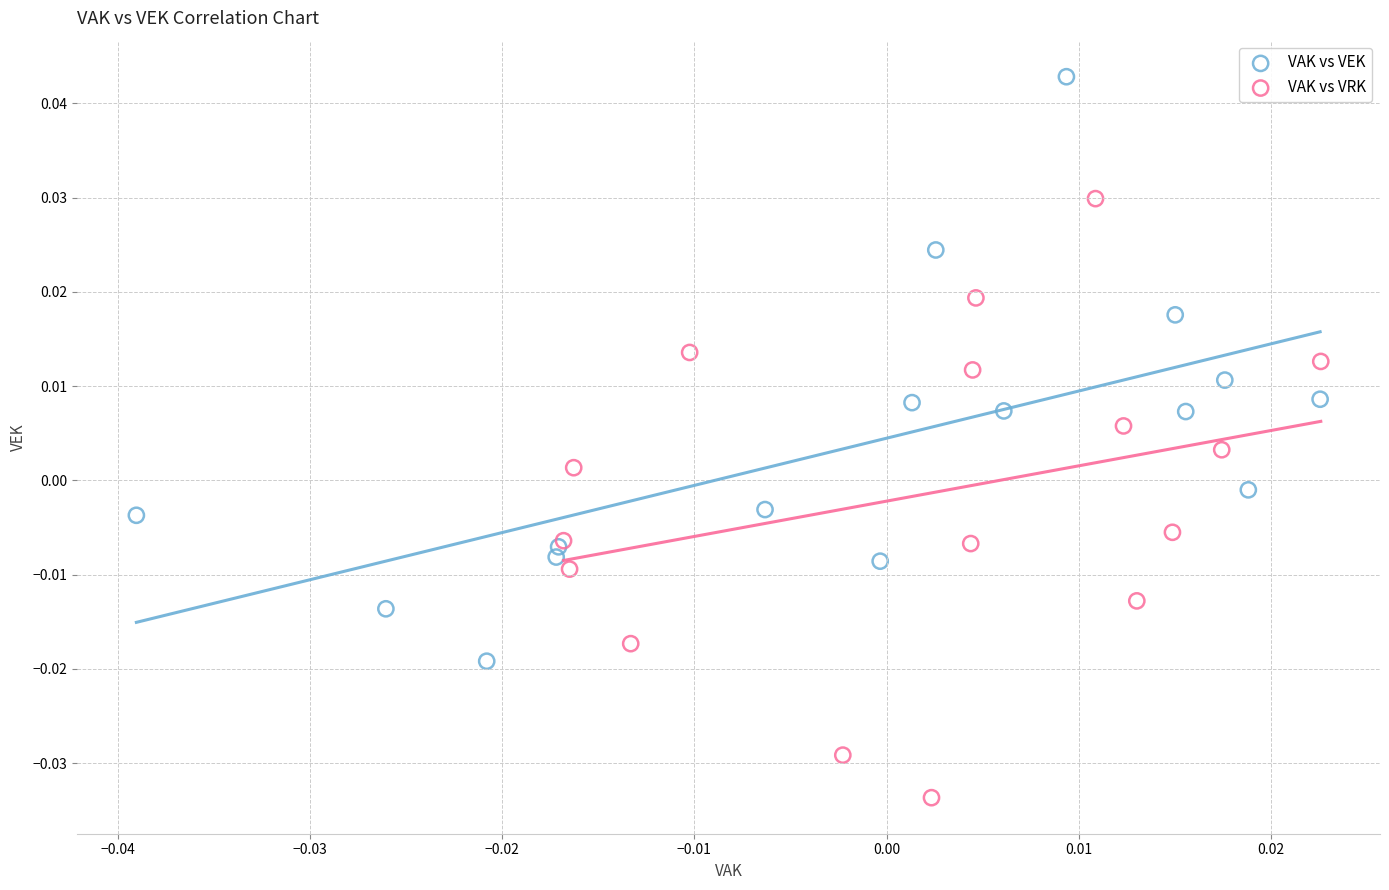

Which series reaches the maximum Y coordinate?

VAK vs VEK